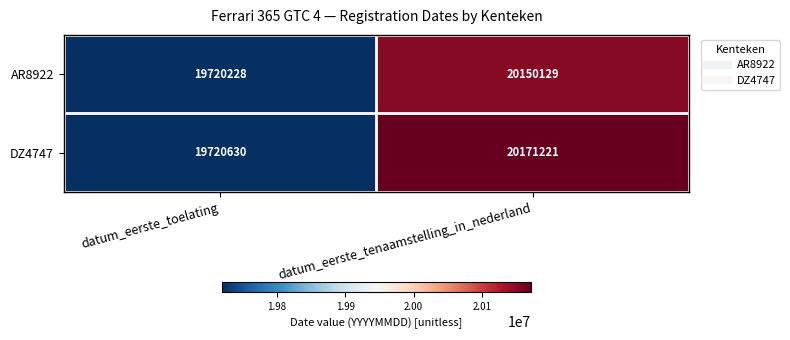

At how many categories does at least one series exceed 19834855?

1